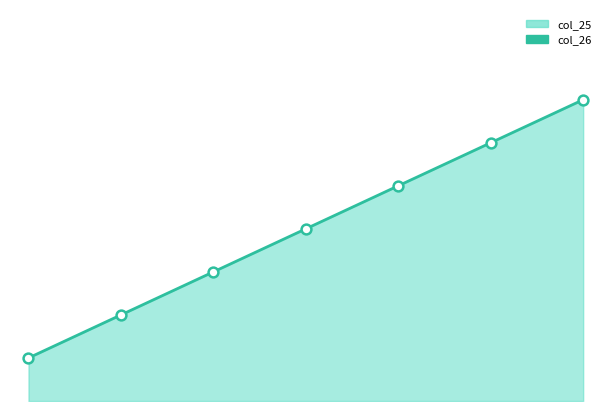

Which series has the widest spread of Y values?

col_25